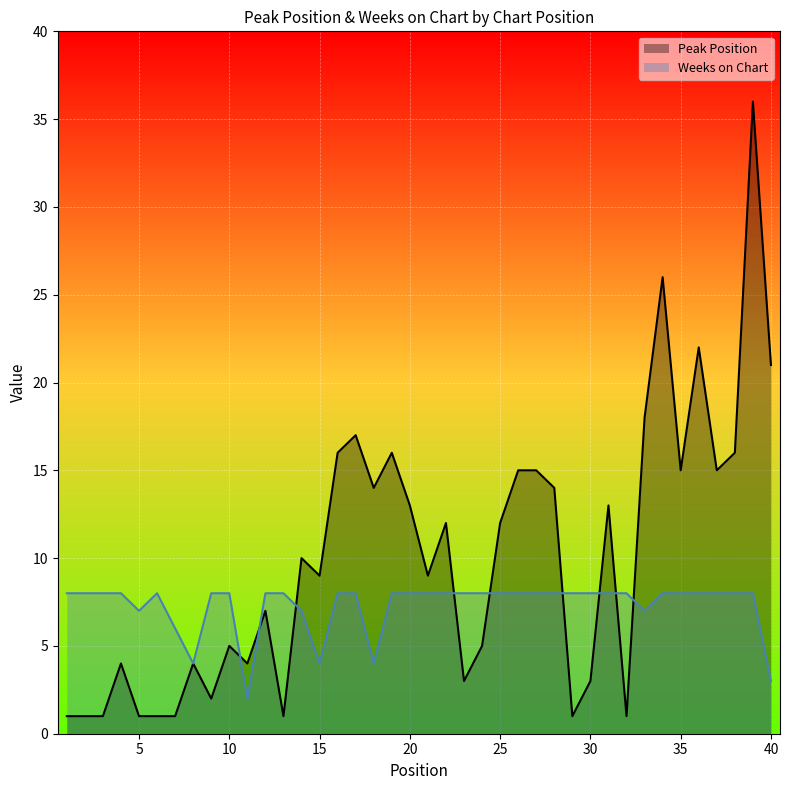

Rank the series at 16 from lowest to highest value.

Weeks on Chart, Peak Position